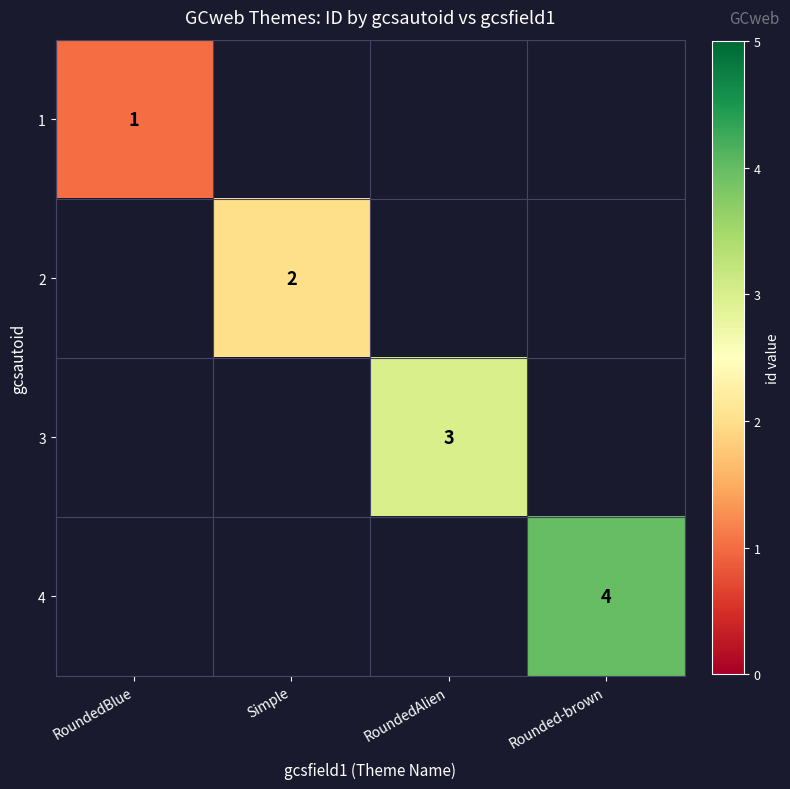

True or false: 2 has a value of 2 at Simple.

True